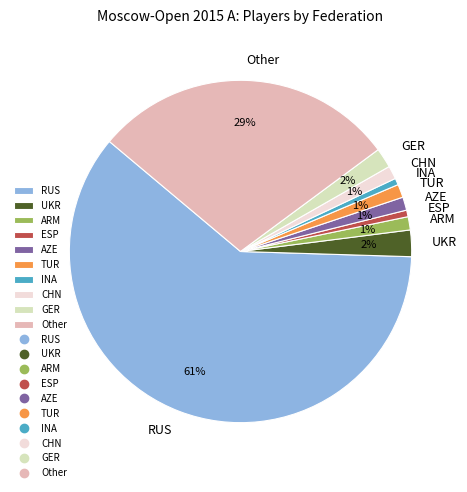

Which category has the biggest portion of the pie?

RUS